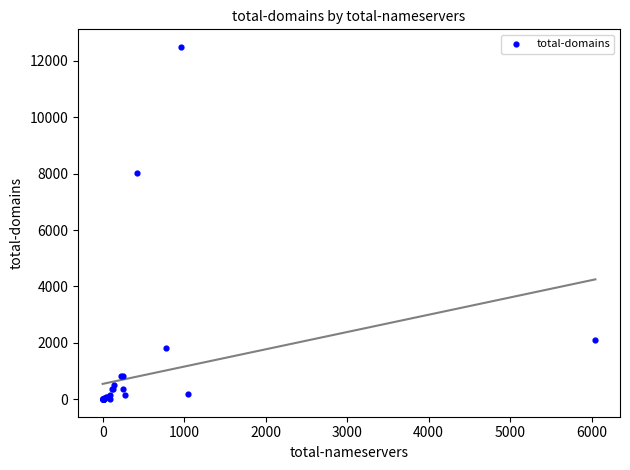

What Y value in the scatter plot is closest to 6248?

8008